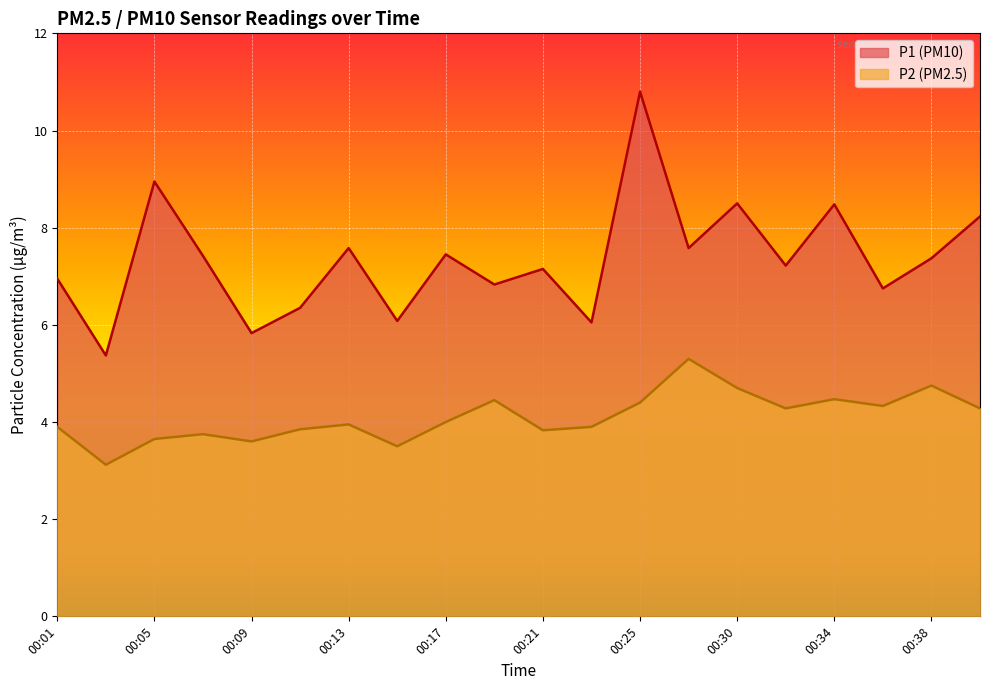

At which category does P1 reach its first local peak?

00:05